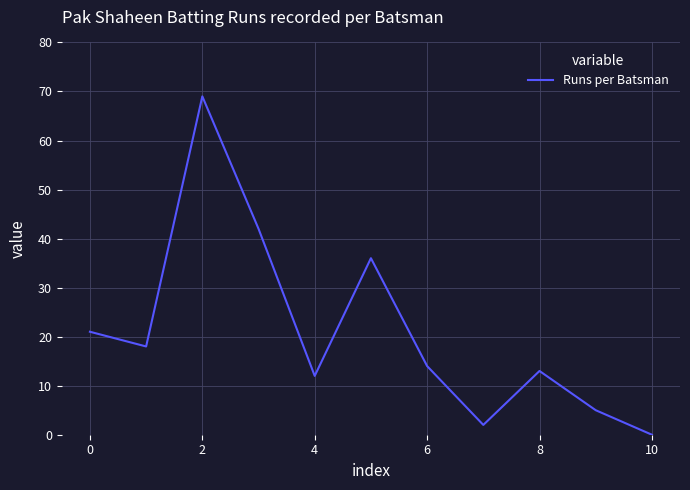

What is the maximum value shown in the chart?

69